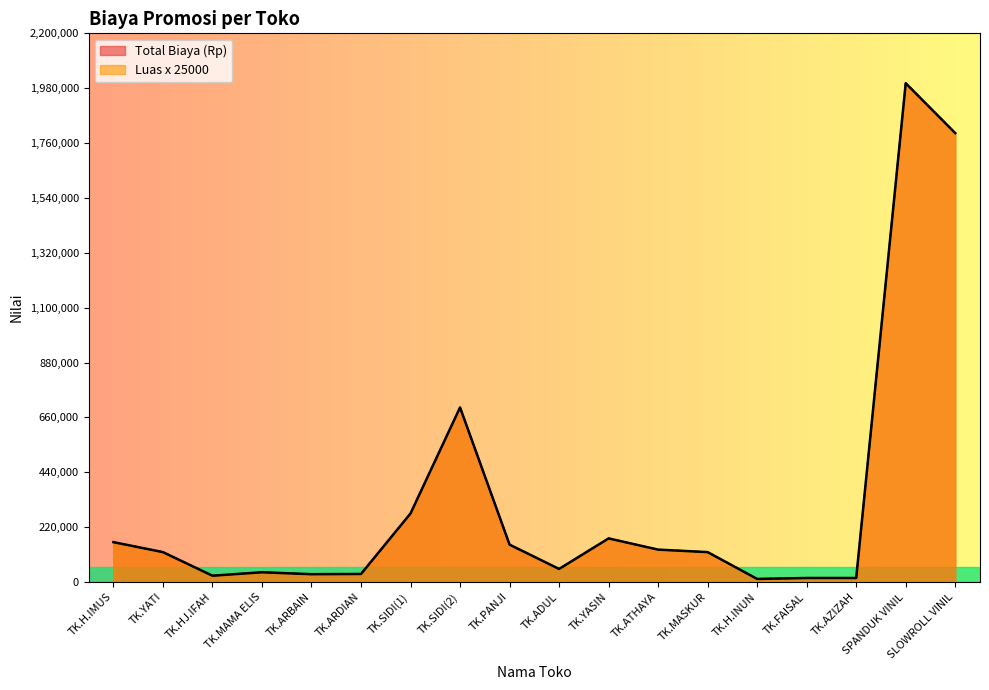

True or false: Total Biaya (Rp) has a value of 31450.0 at TK.ARBAIN.

True